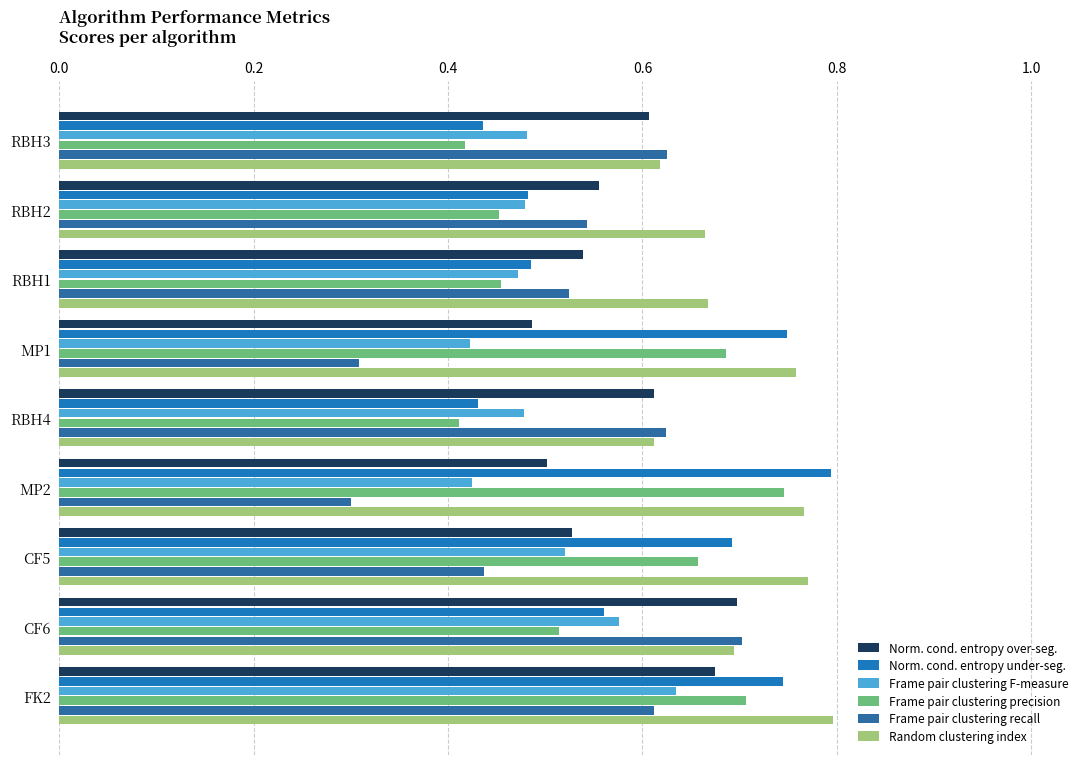

What is the maximum value shown in the chart?

0.8